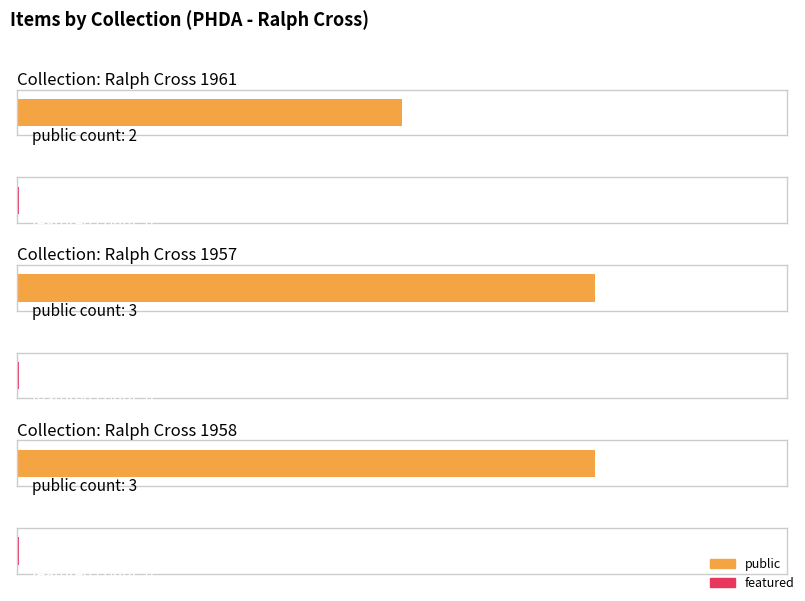

Does the chart contain any negative values?

No